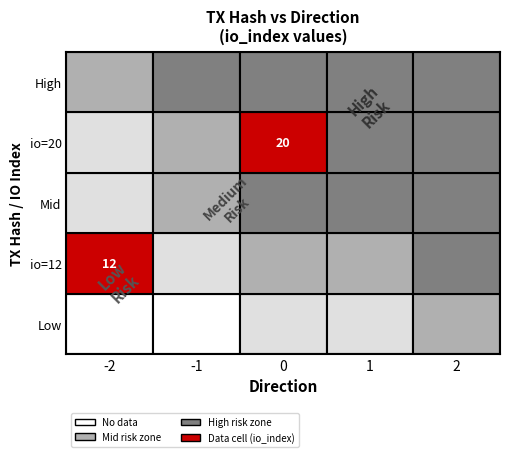

At how many categories does at least one series exceed 16?

1